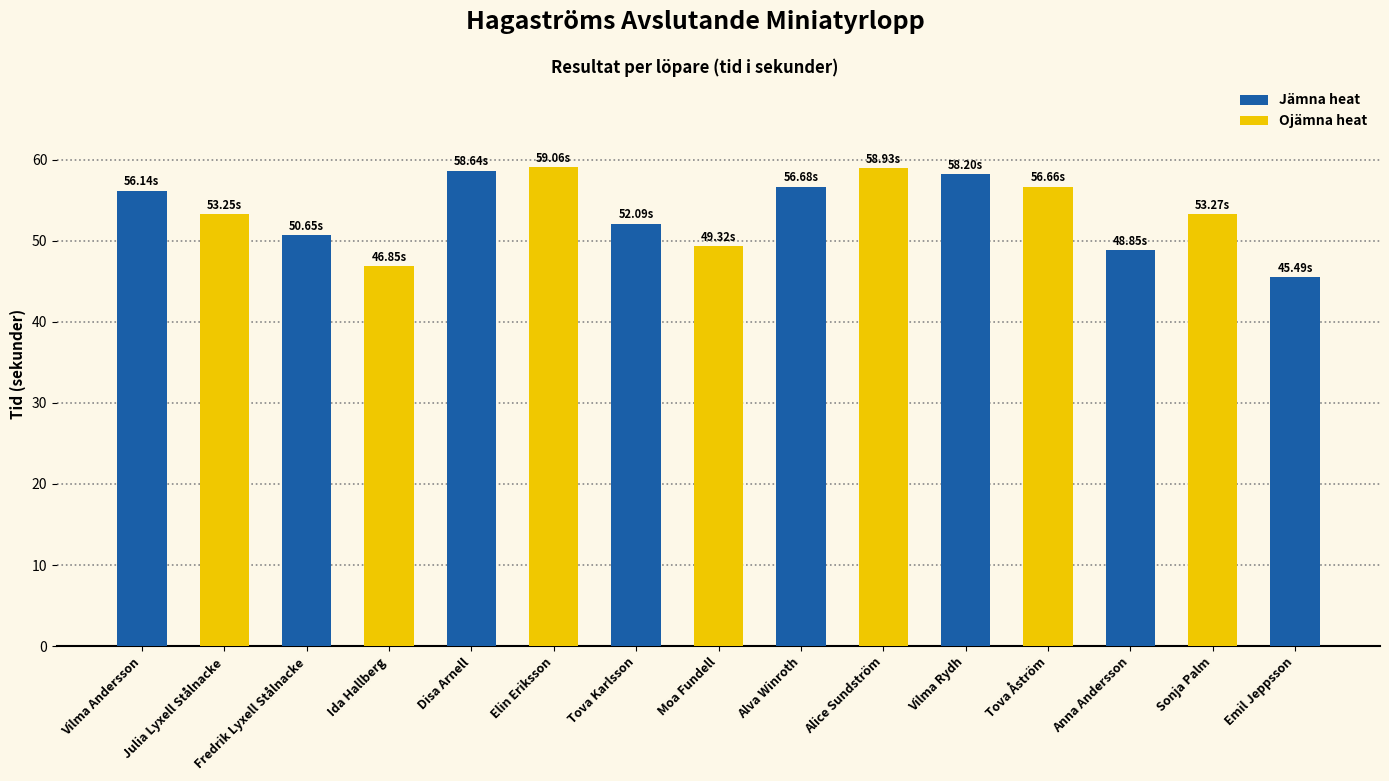

What is the sum of the values at Alva Winroth and Fredrik Lyxell Stålnacke?

107.3